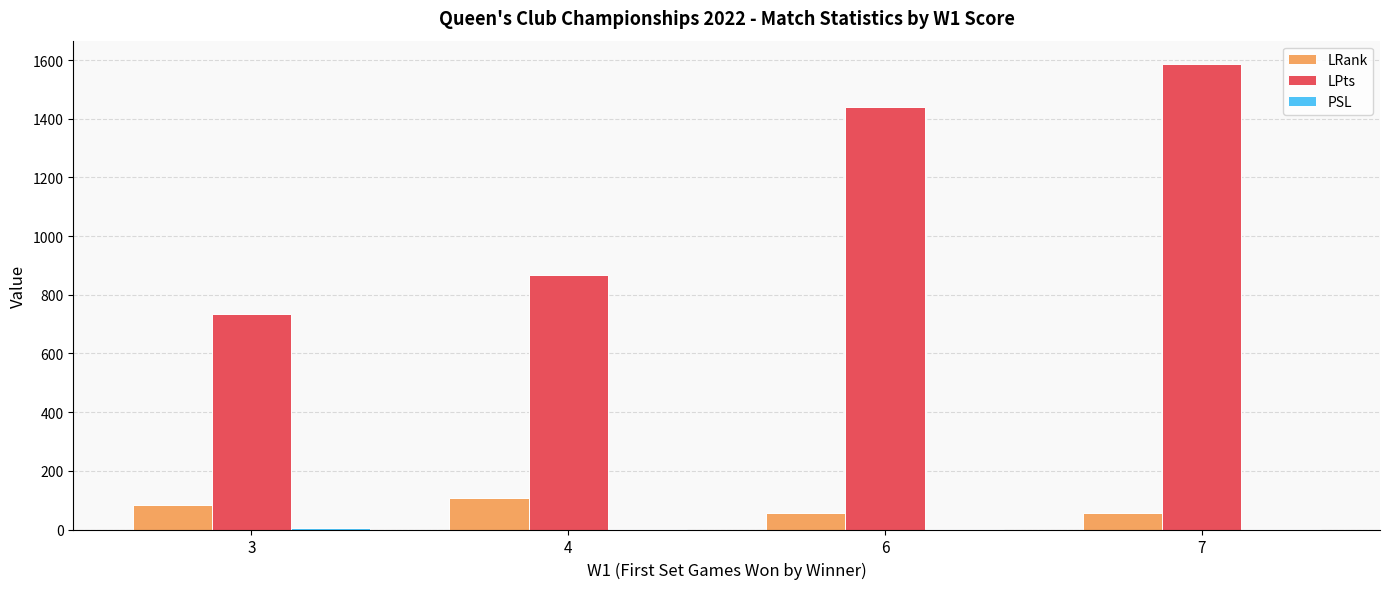

Which series changed the most between 3 and 6?

LPts